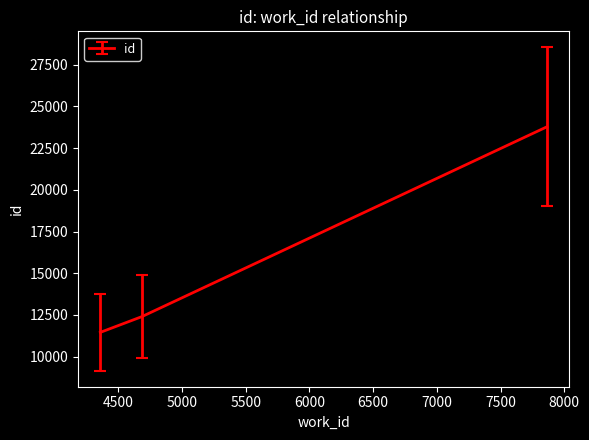

What is the minimum value shown in the chart?

11457